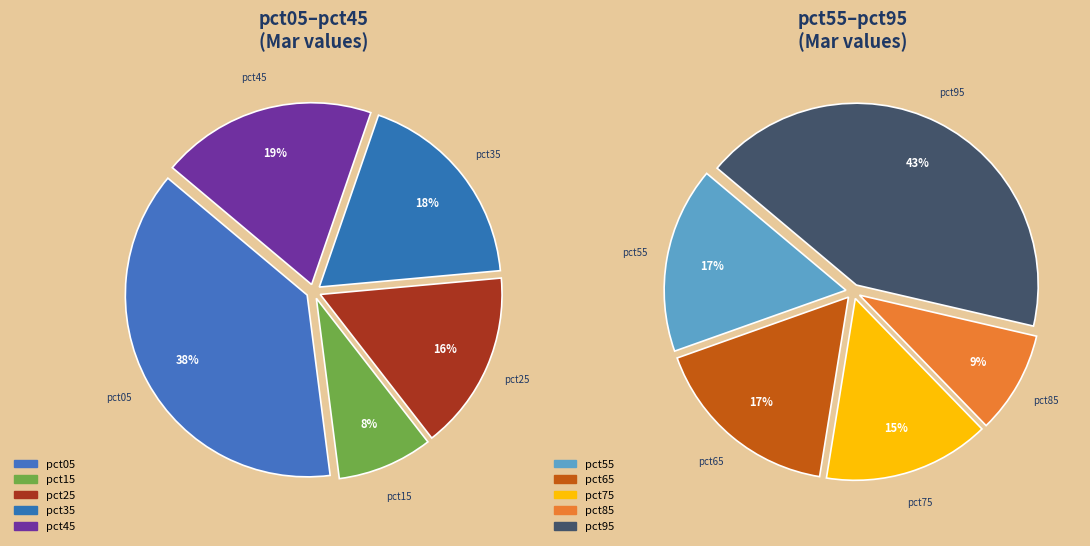

How many segments does this pie chart have?

10